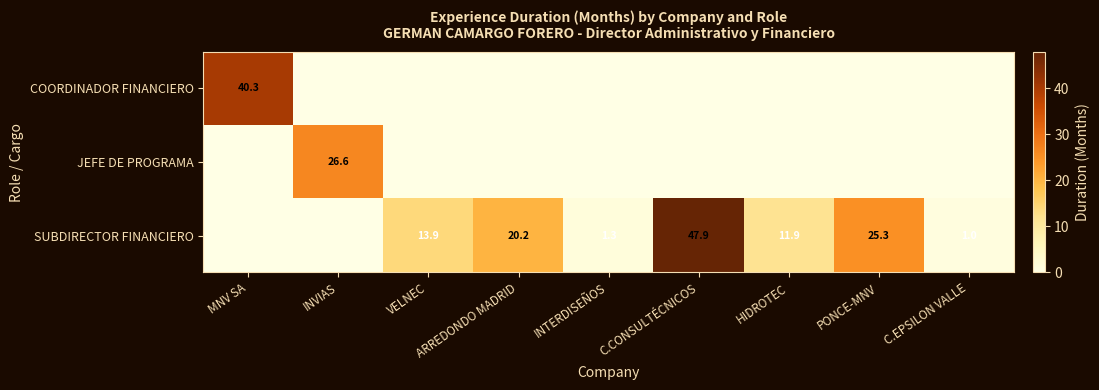

How many distinct data groups are displayed?

3